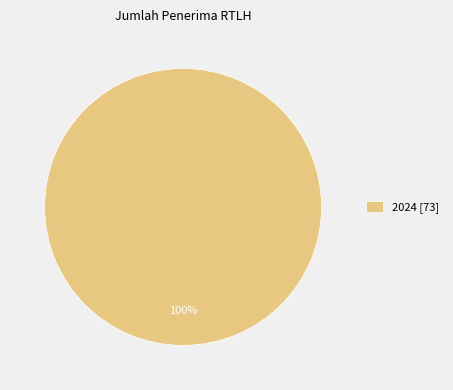

Which category accounts for the majority?

2024 [73]